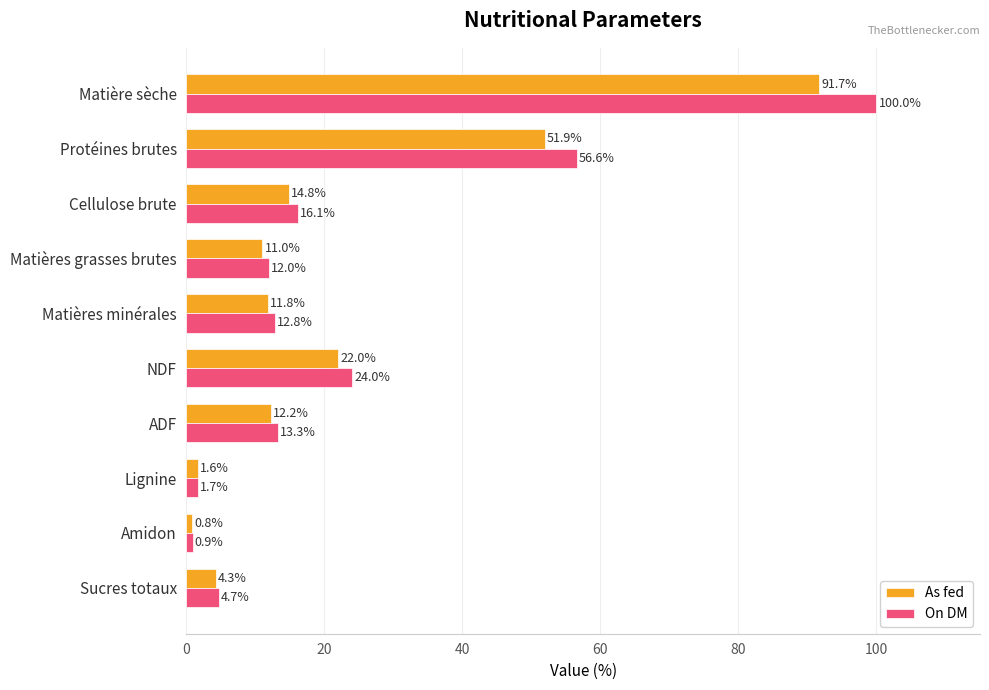

Which series has the largest range (max minus min)?

On DM